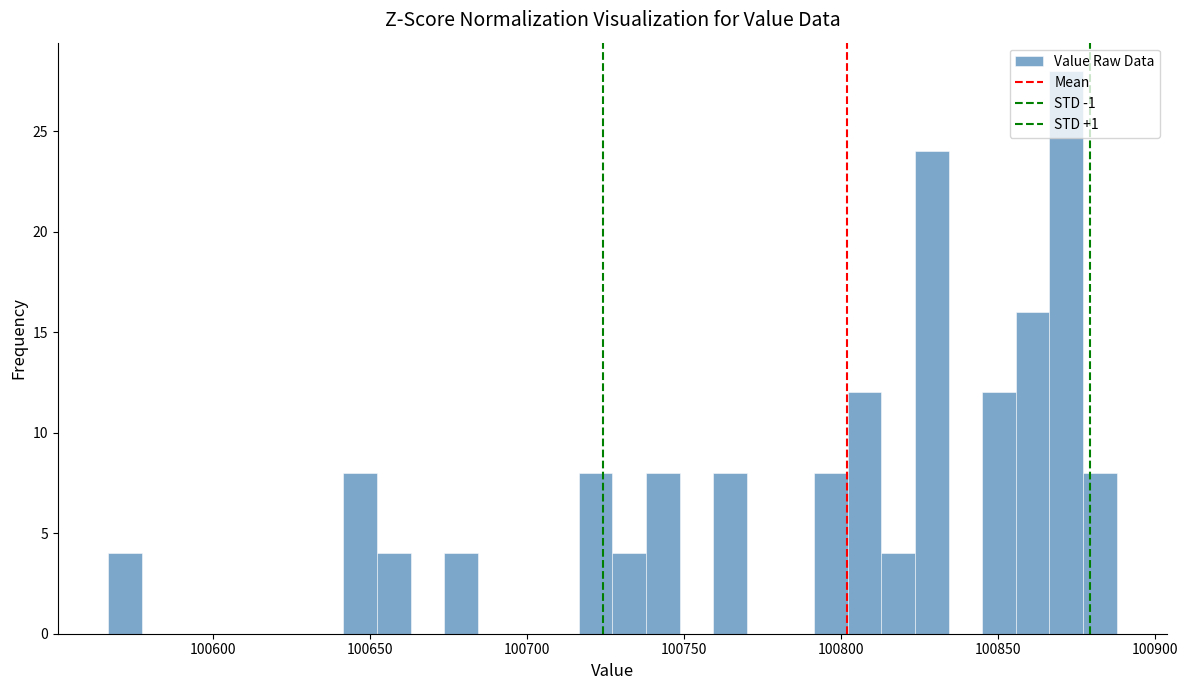

Read against the x-axis, roughly where is the centre of the tallest bar?

100870